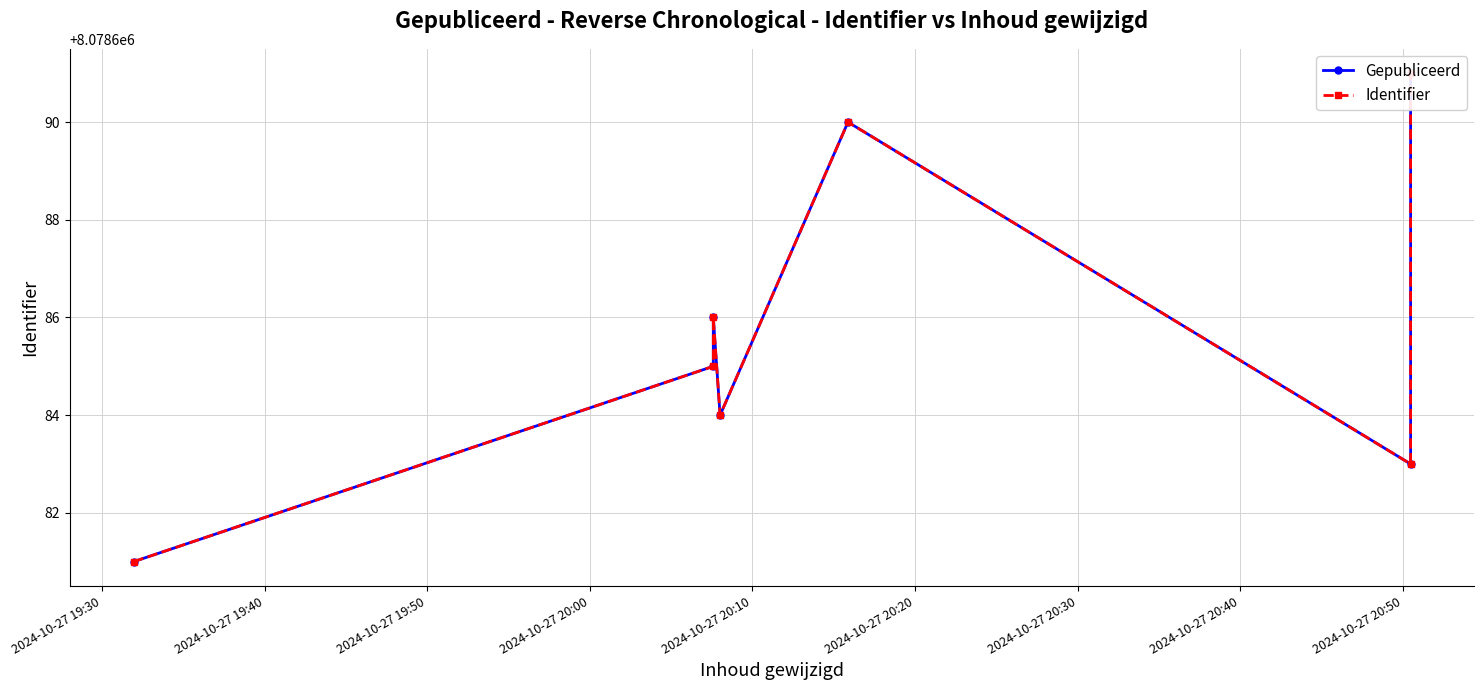

Does the chart display data point markers on the line(s)?

Yes